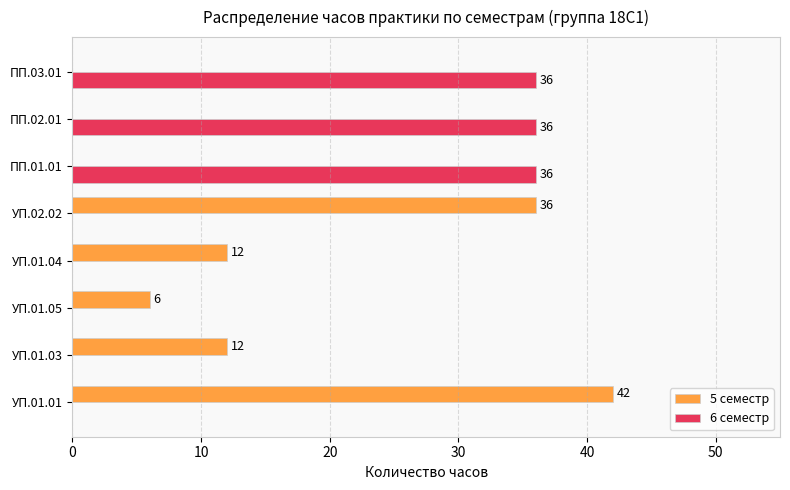

The 5 семестр series shows 12 at УП.01.03. True or false?

True